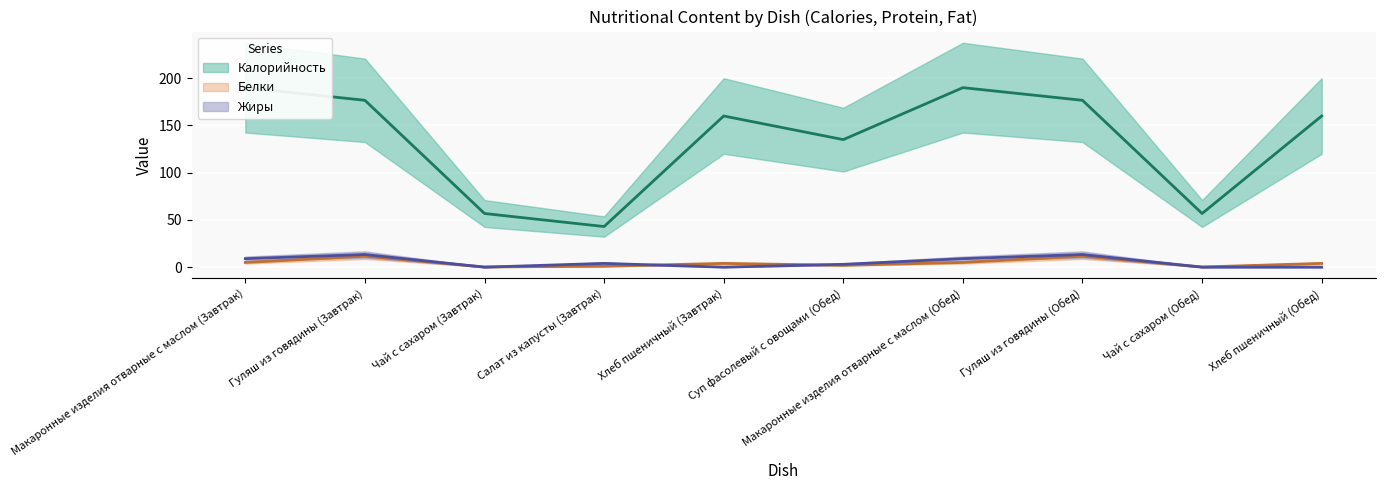

Where is the first local minimum for Жиры?

Чай с сахаром (Завтрак)